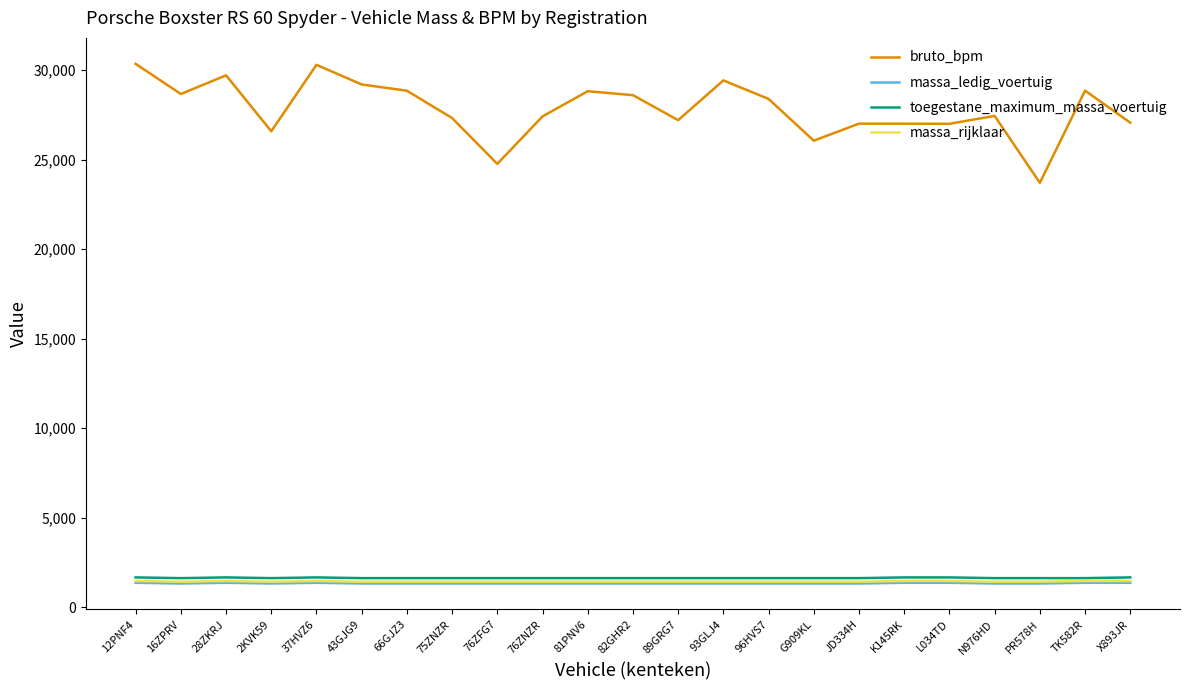

Which series has the largest total across all categories?

bruto_bpm